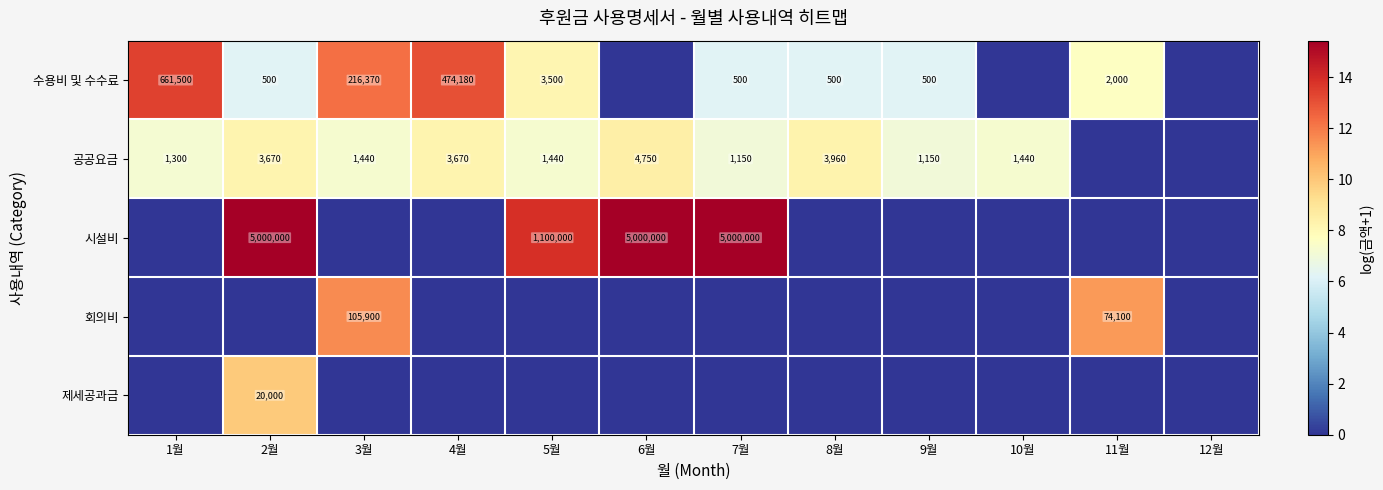

The value of 회의비 at 3월 is 153805. True or false?

False